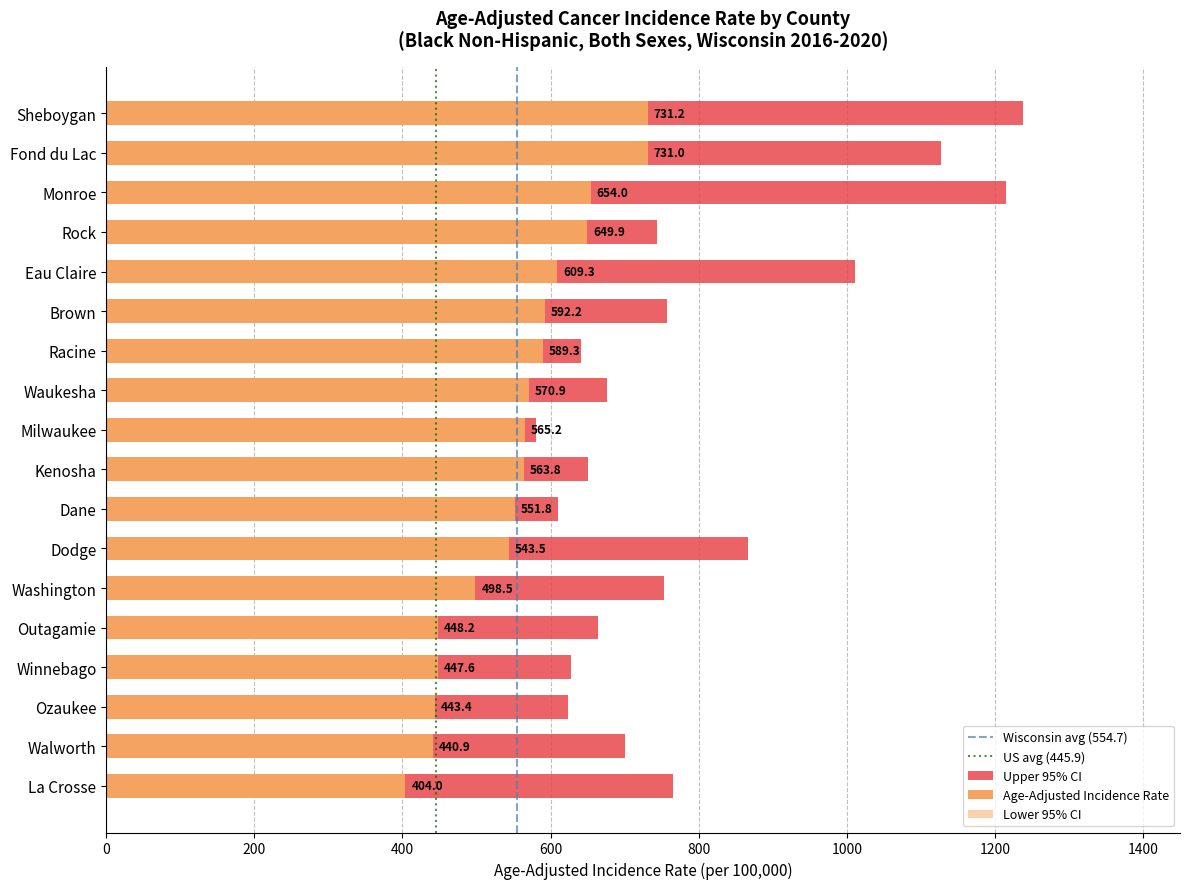

Rank the series at Eau Claire from highest to lowest value.

Upper 95% CI, Age-Adjusted Incidence Rate, Lower 95% CI